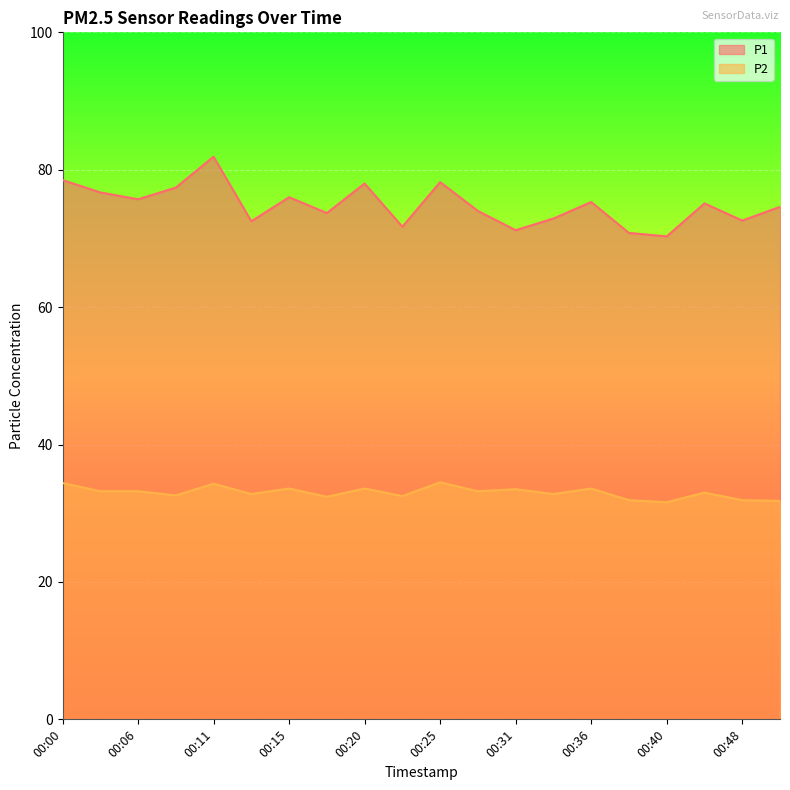

What is the value of the P1 point at the 2nd from the left?

76.7